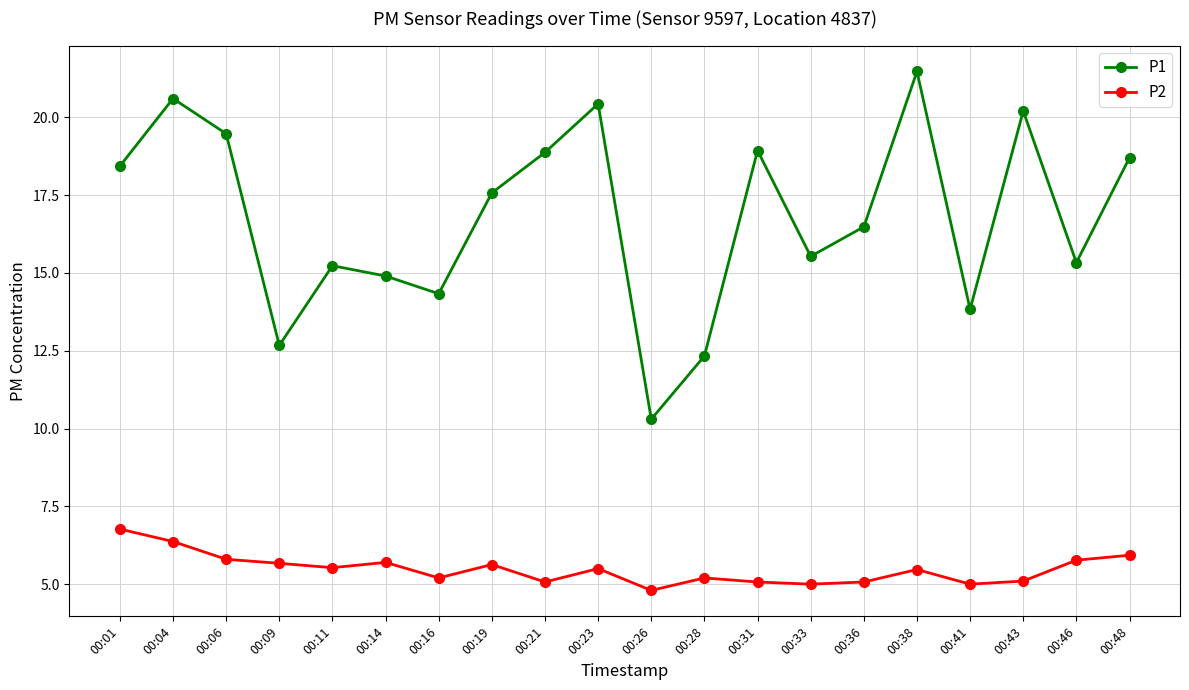

In P1, how many points are higher than both neighbors (excluding endpoints)?

6